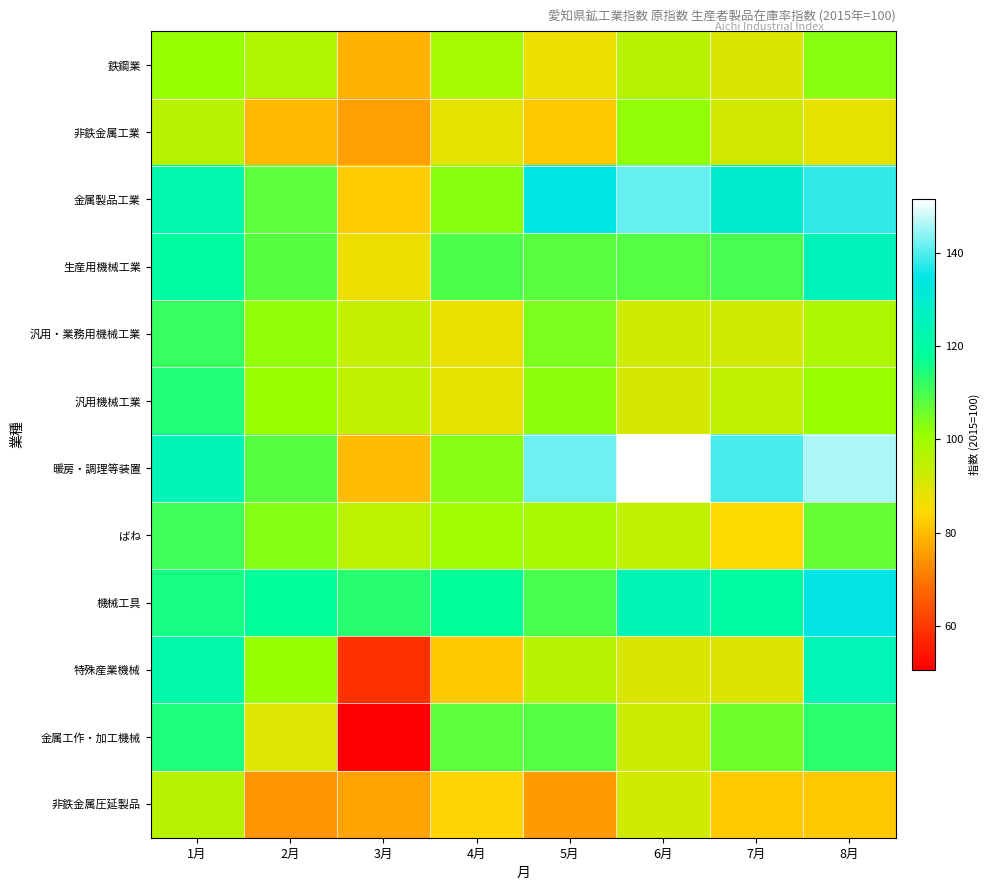

Which series has the largest total across all categories?

暖房・調理等装置